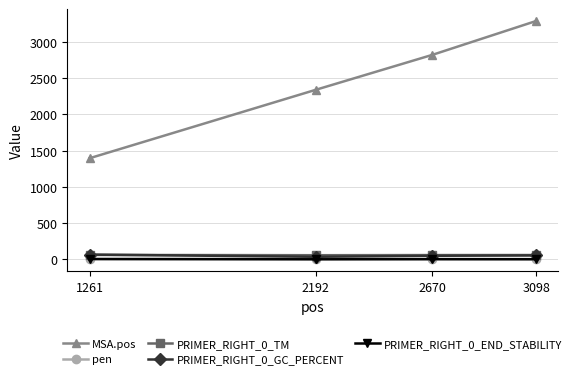

Is it true that PRIMER_RIGHT_0_END_STABILITY equals 3.2 at 3098?

True